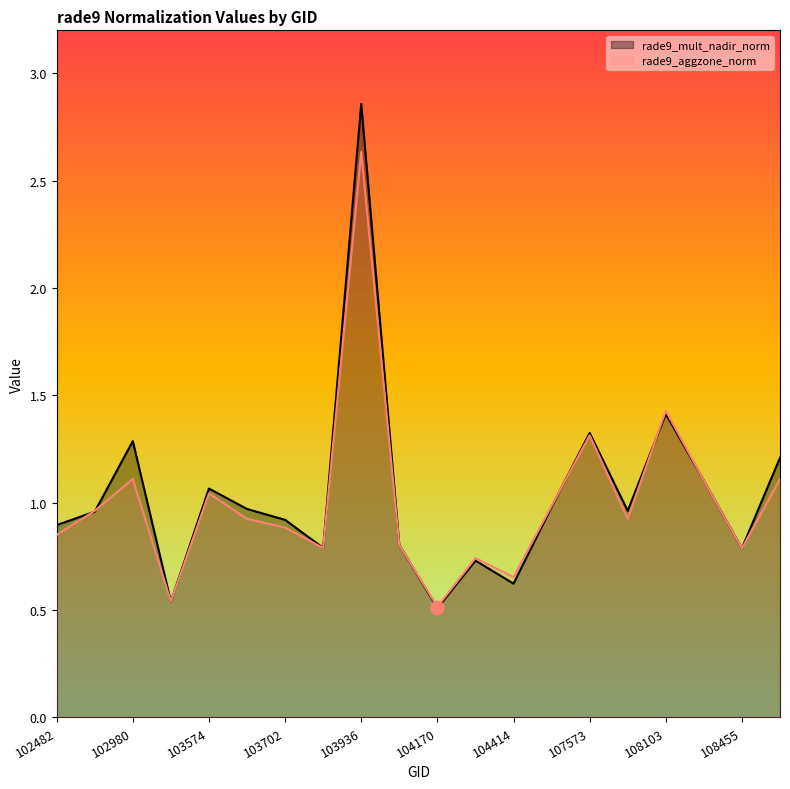

Which series has the largest total across all categories?

rade9_mult_nadir_norm